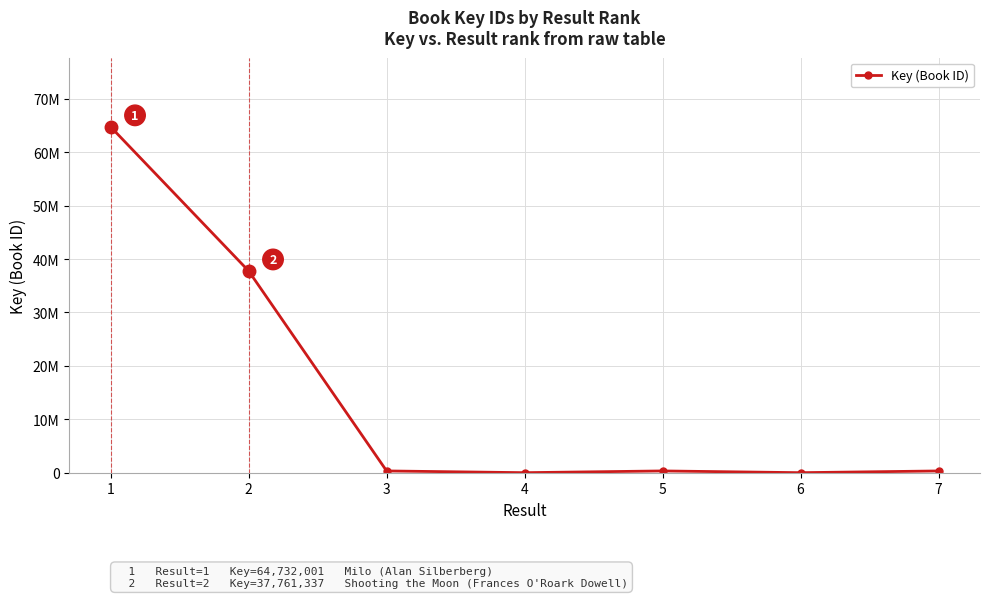

At which label is the value closest to 32369352?

2